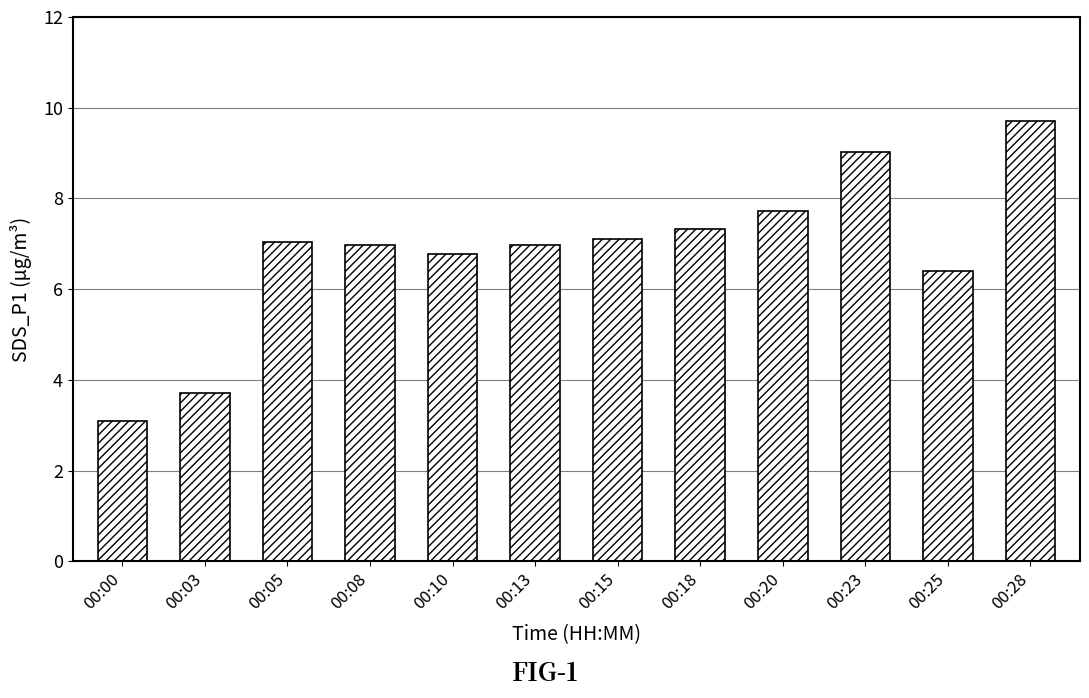

Is it true that the value at 00:05 is 1.8?

False